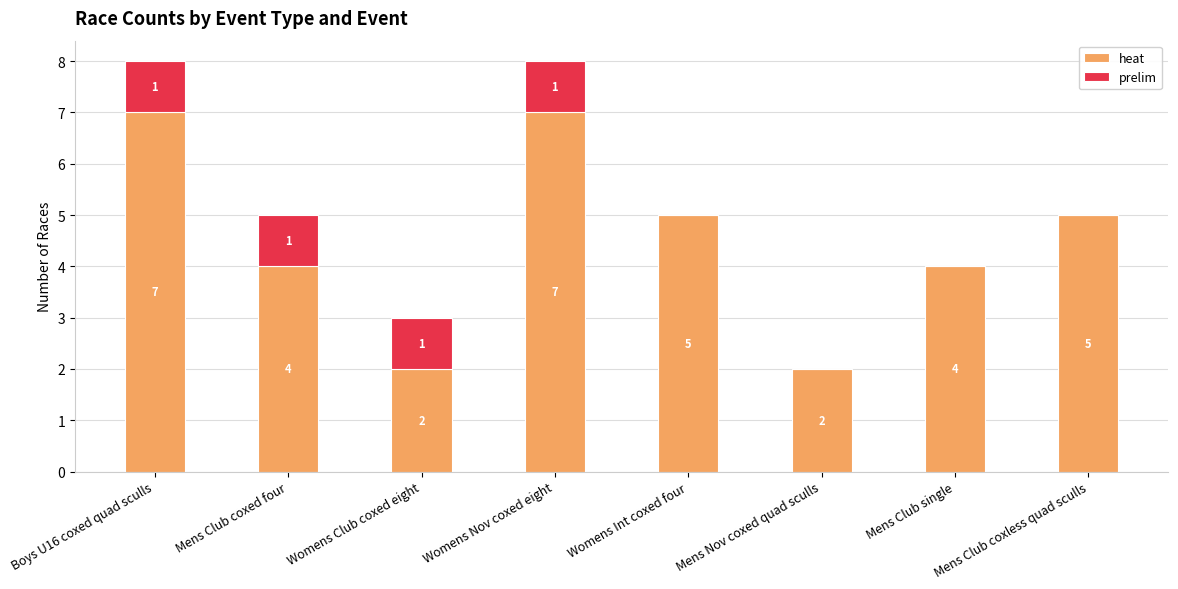

Are the bars grouped side by side (vs. stacked)?

No